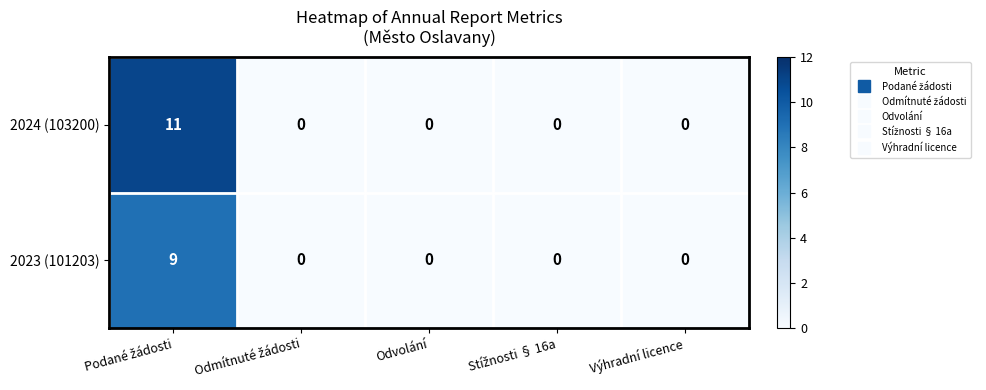

Rank the series by their maximum value, from lowest to highest.

2023 (101203), 2024 (103200)